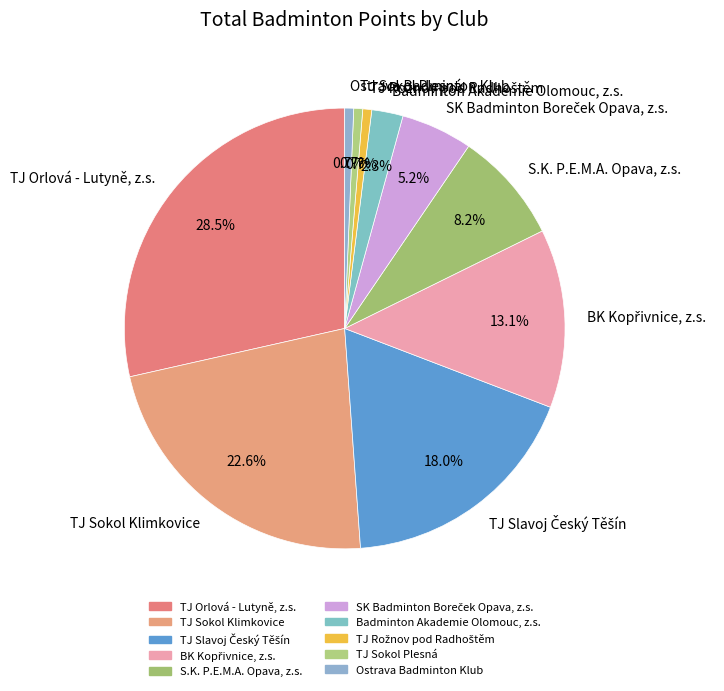

How many slices are in this pie chart?

10